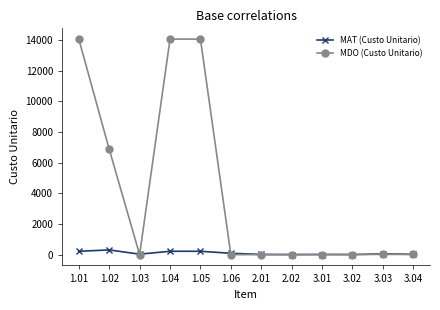

How many lines are shown in the chart?

2